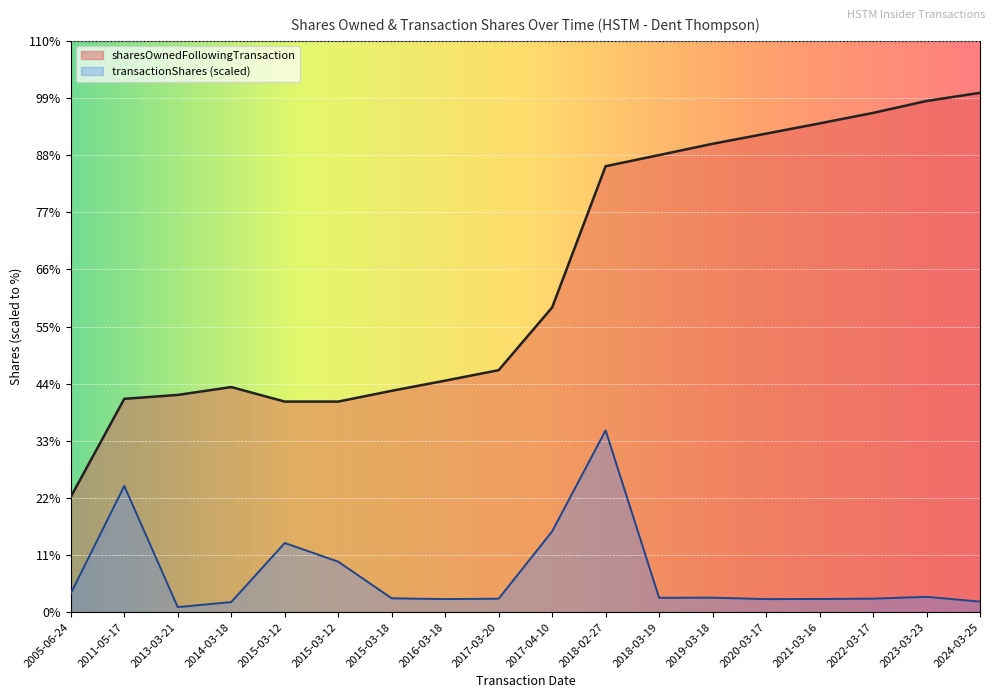

What is the value of the transactionShares point at the 8th from the left?

3338.3